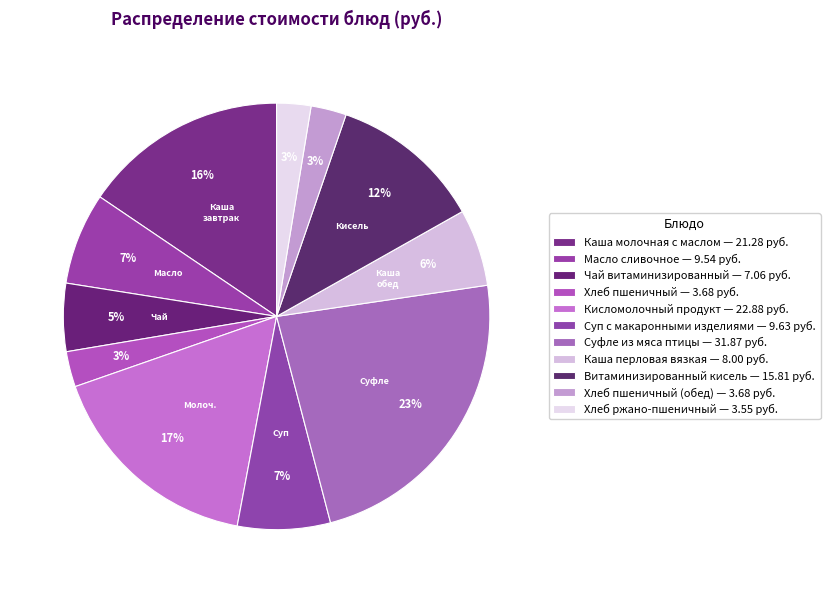

How many segments does this pie chart have?

11